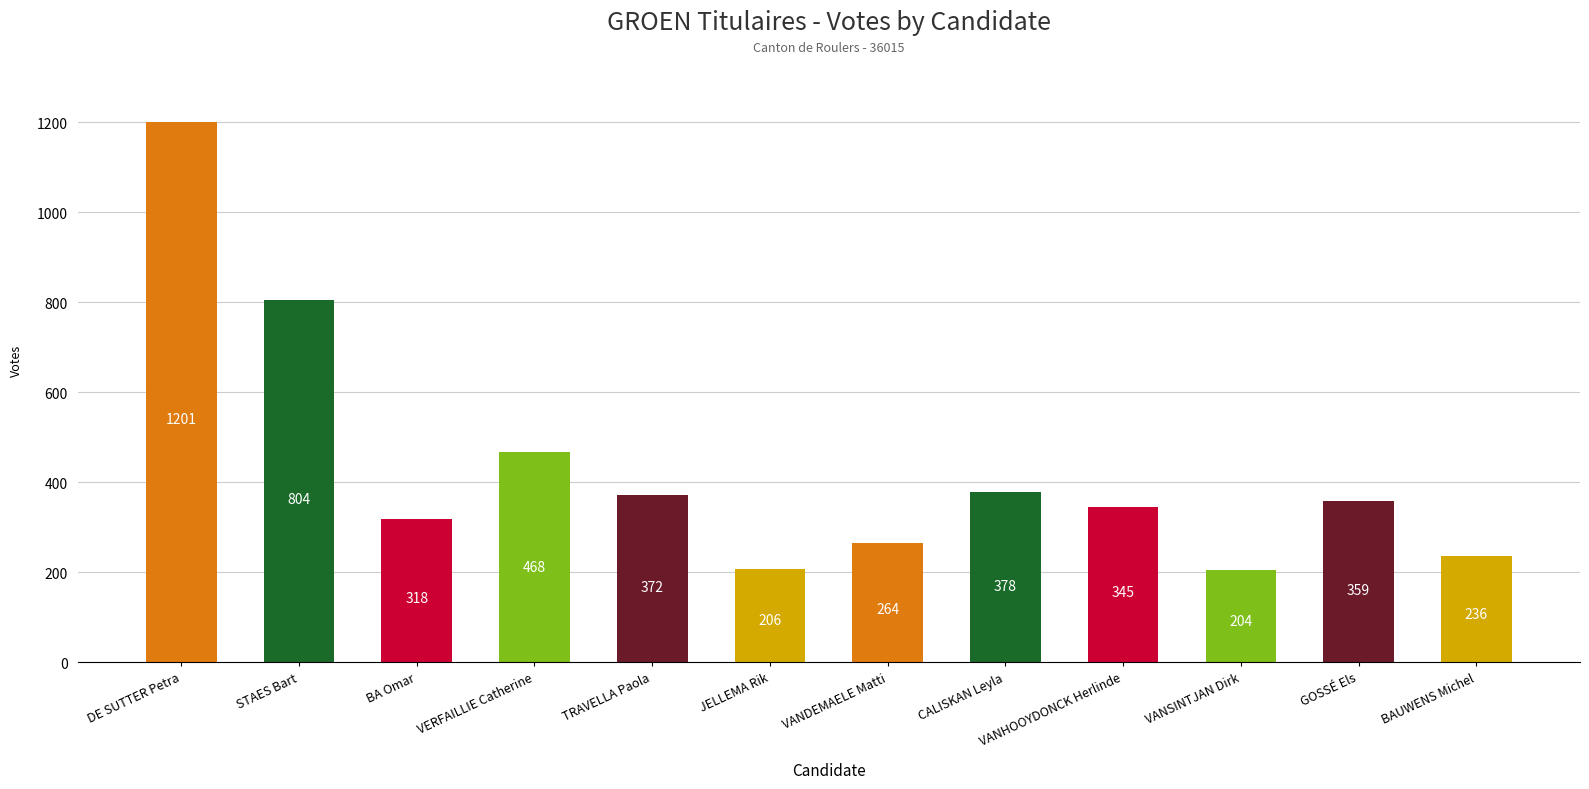

How many data points are less than 359?

6